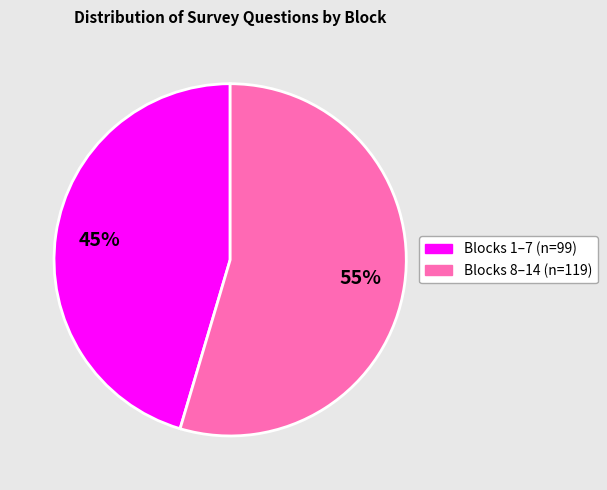

Is there a majority slice in this chart?

Yes